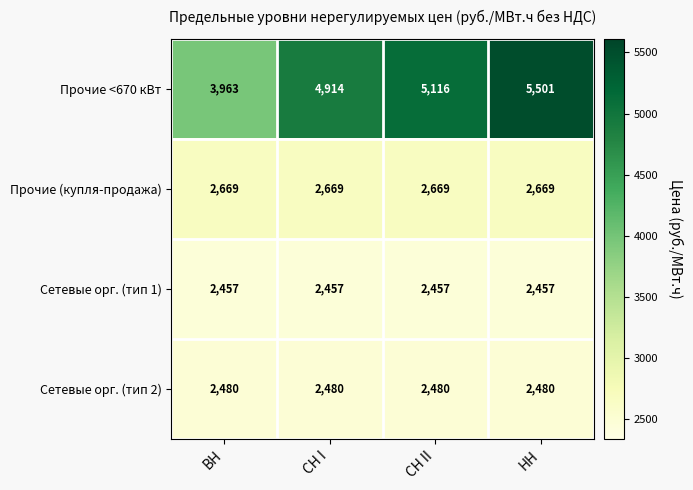

Rank the series by their maximum value, from lowest to highest.

Сетевые орг. (тип 1), Сетевые орг. (тип 2), Прочие (купля-продажа), Прочие <670 кВт